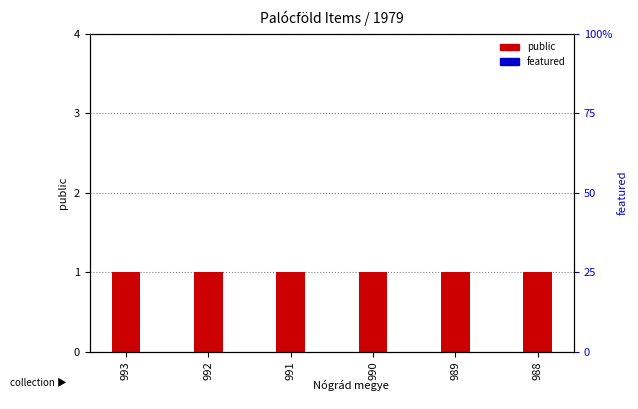

Count the number of data series in this chart.

2